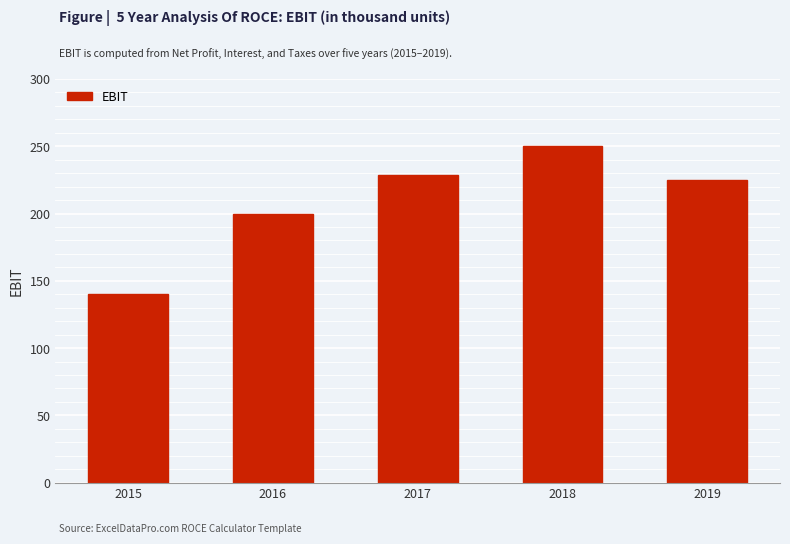

What is the average value?

209